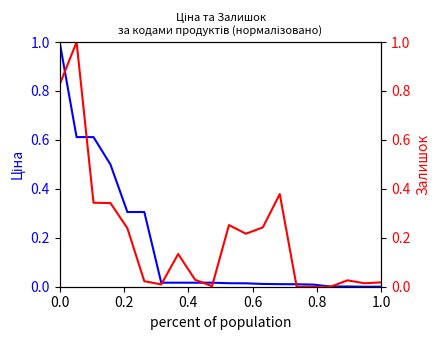

What position from the left is 1.0?

6